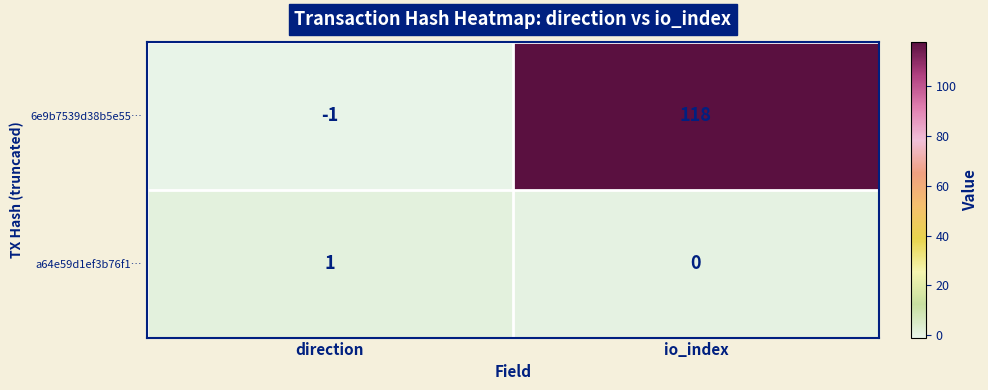

Which series has the largest total across all categories?

6e9b7539d38b5e55…